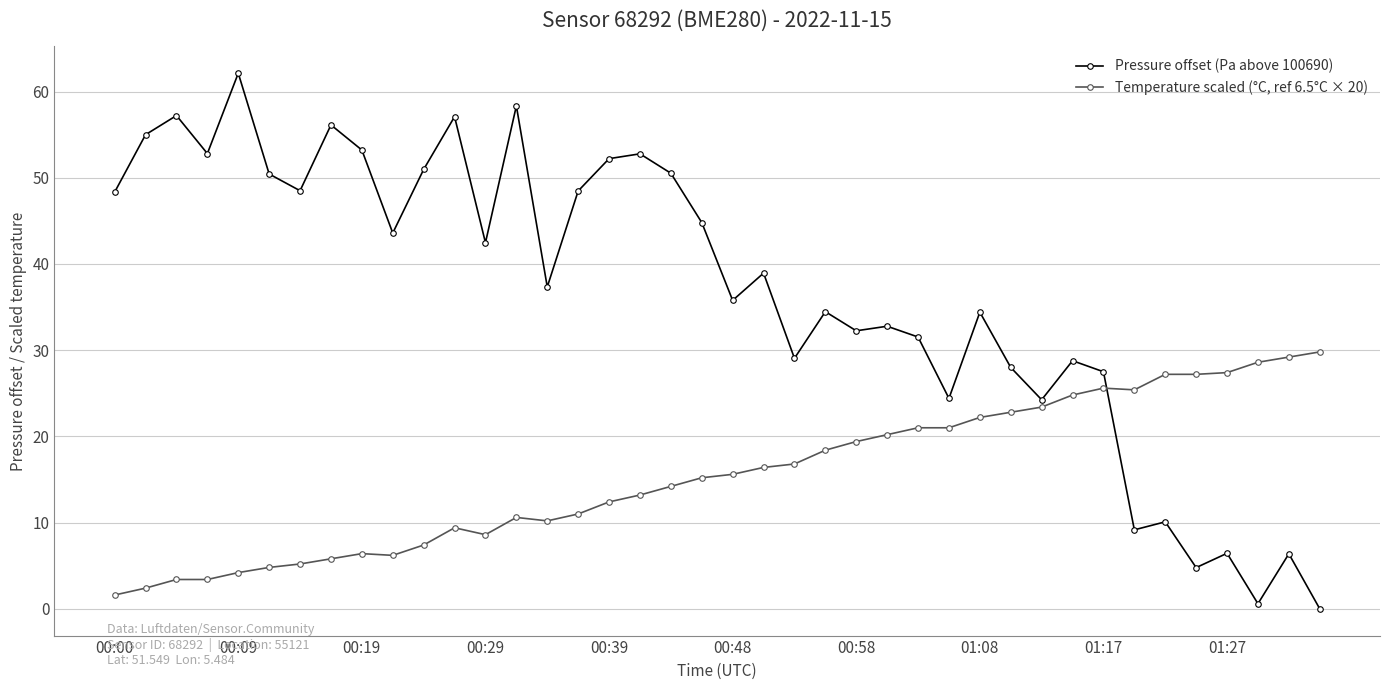

How many intersections are there between Temperature scaled (°C, ref 6.5°C × 20) and Pressure offset (Pa above 100690)?

1